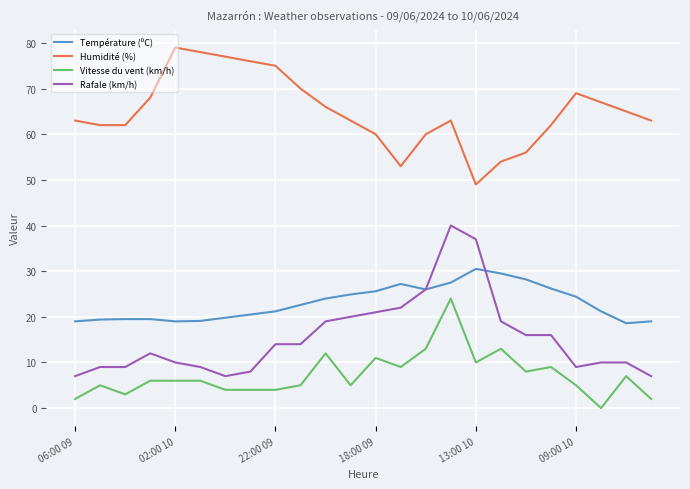

True or false: Vitesse du vent (km/h) and Humidité (%) cross at least once.

False